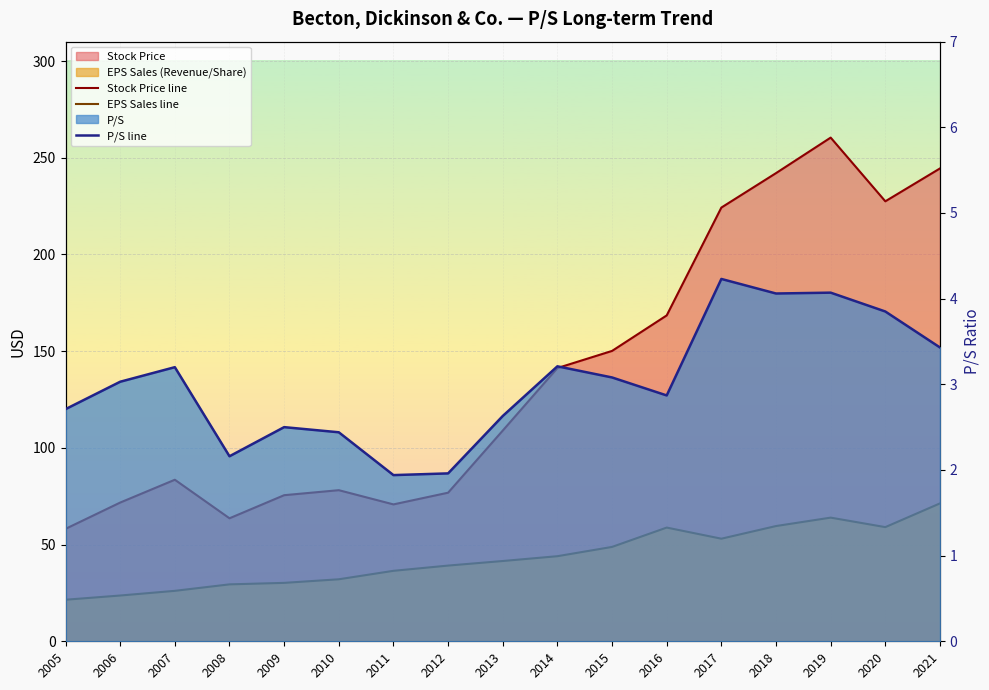

At 2020, list the series in order from smallest to largest.

P/S line, EPS Sales line, Stock Price line